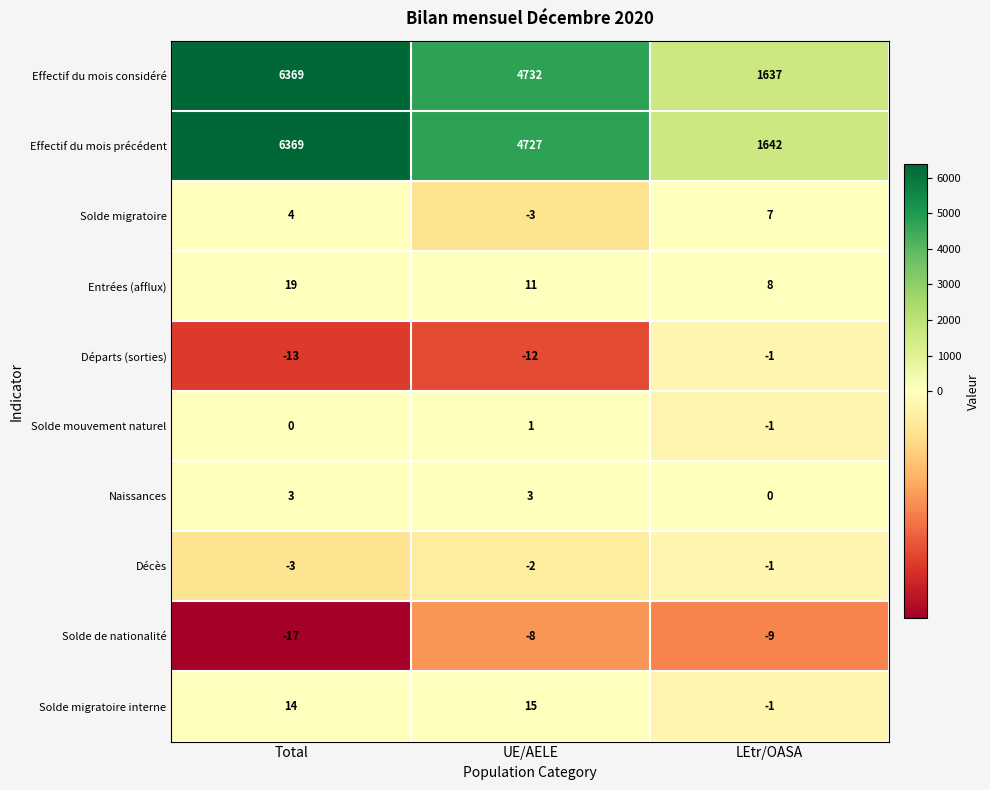

Count the Effectif du mois précédent values in the range 1642 to 6369.

3